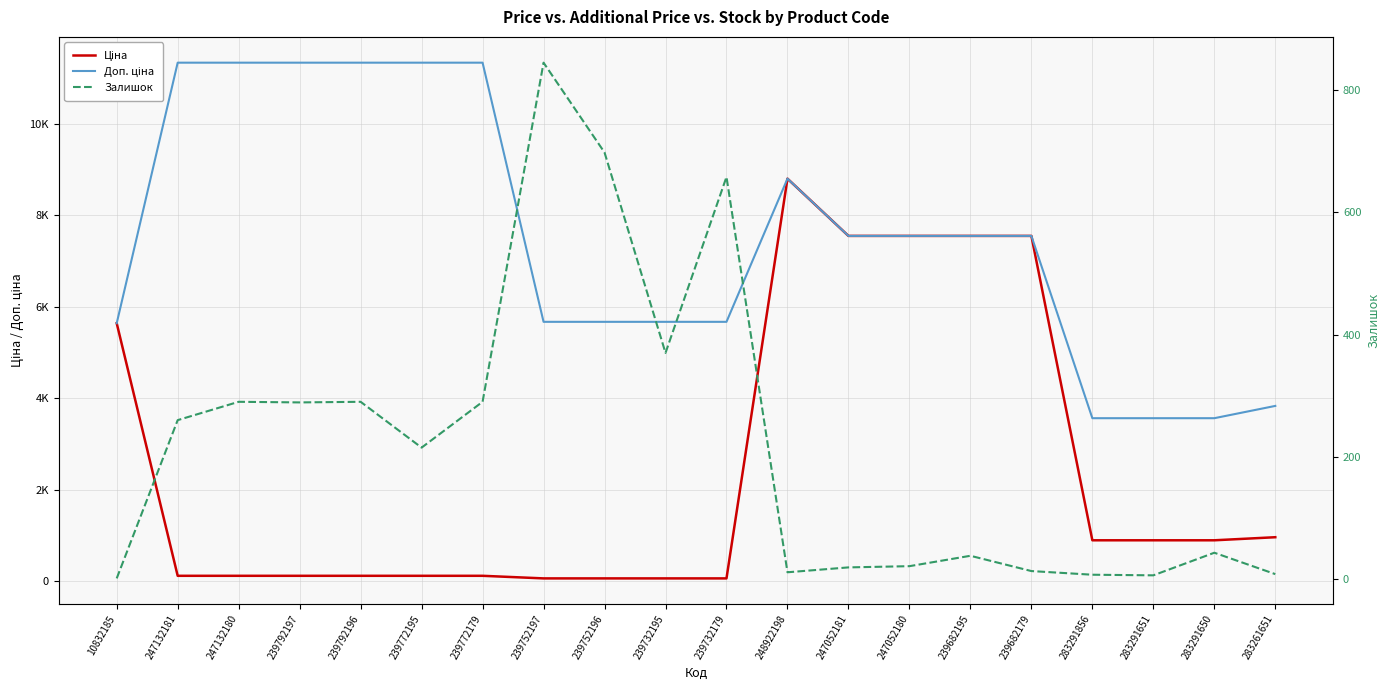

What position from the left is 10832185?

1